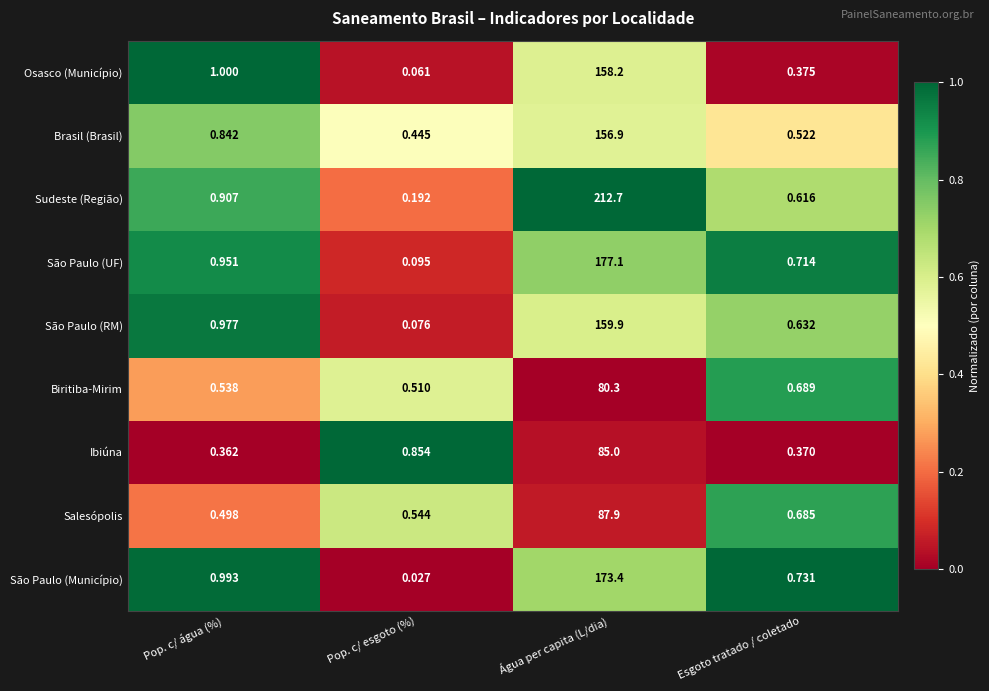

Which series changed the most between Pop. c/ água (%) and Pop. c/ esgoto (%)?

São Paulo (Município)